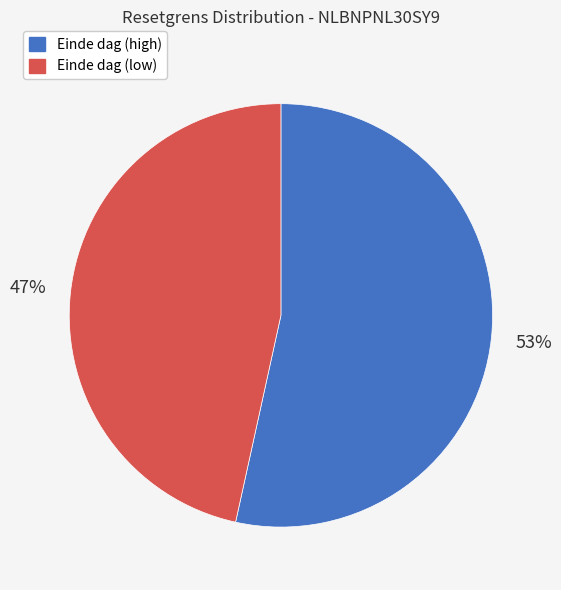

True or false: Einde dag (low) accounts for 47% of the total.

True